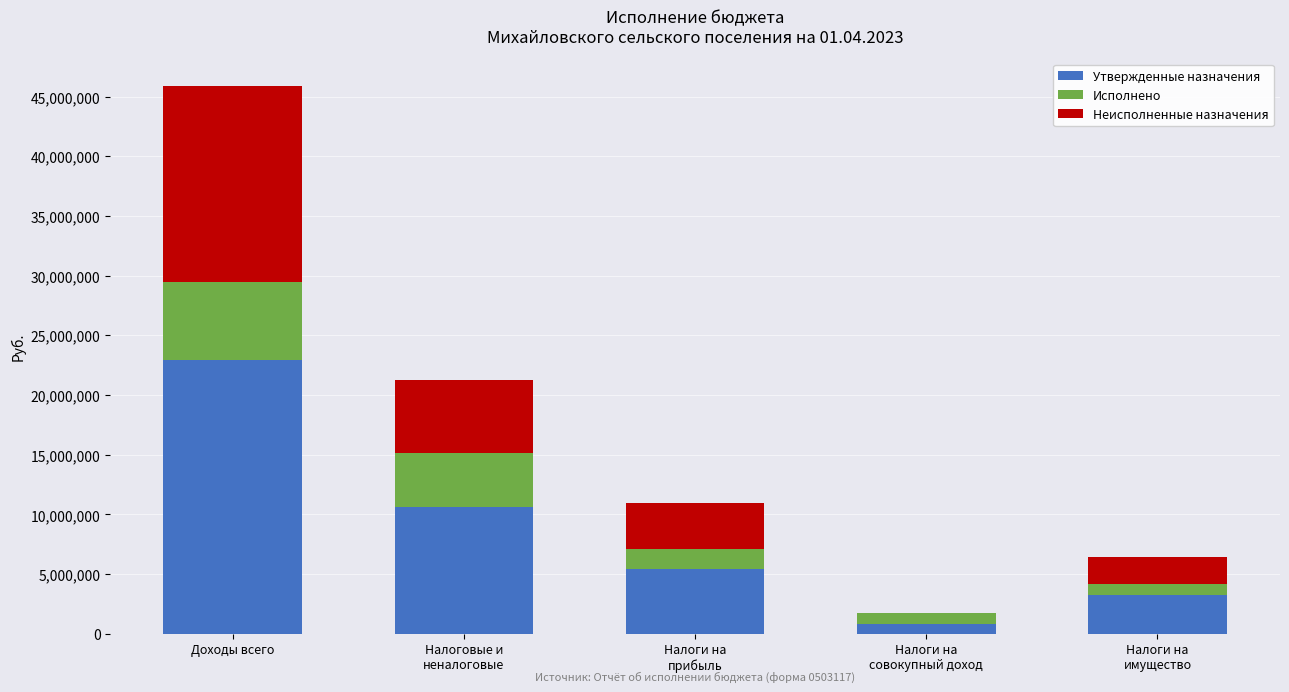

Count the number of categories in the chart.

5